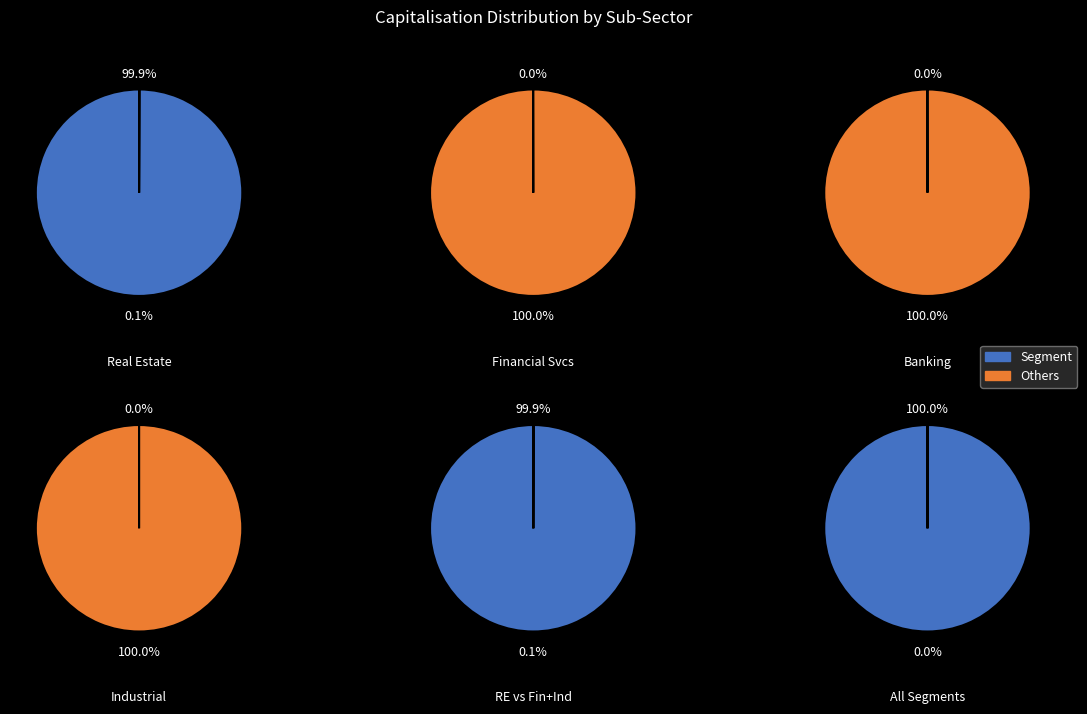

The Intu Properties plc slice represents 10% of the pie. True or false?

False